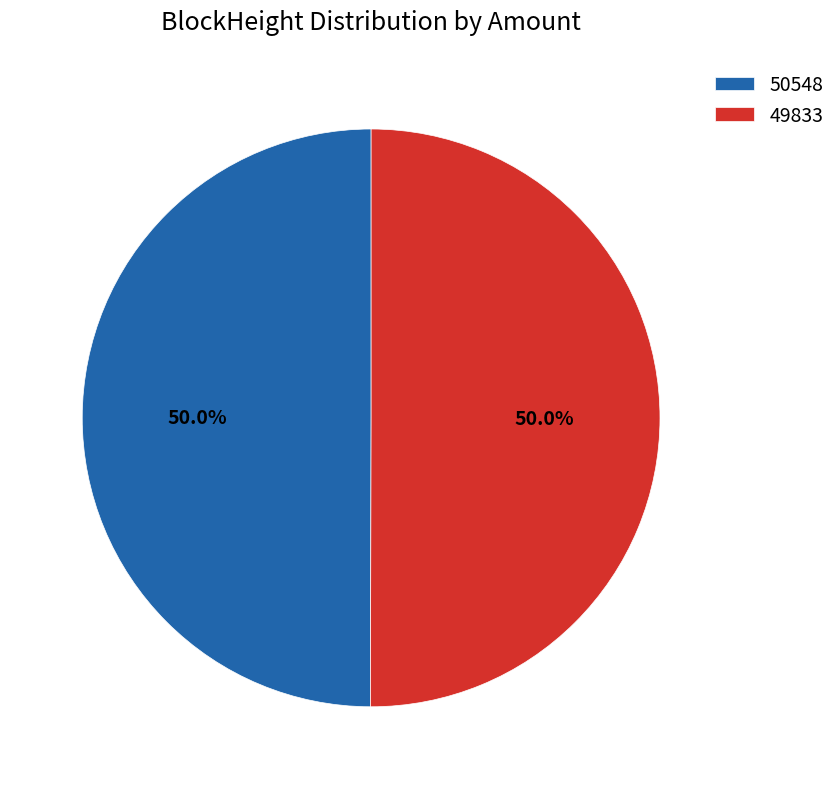

Do 49833 and 50548 together represent more than half of the pie?

Yes